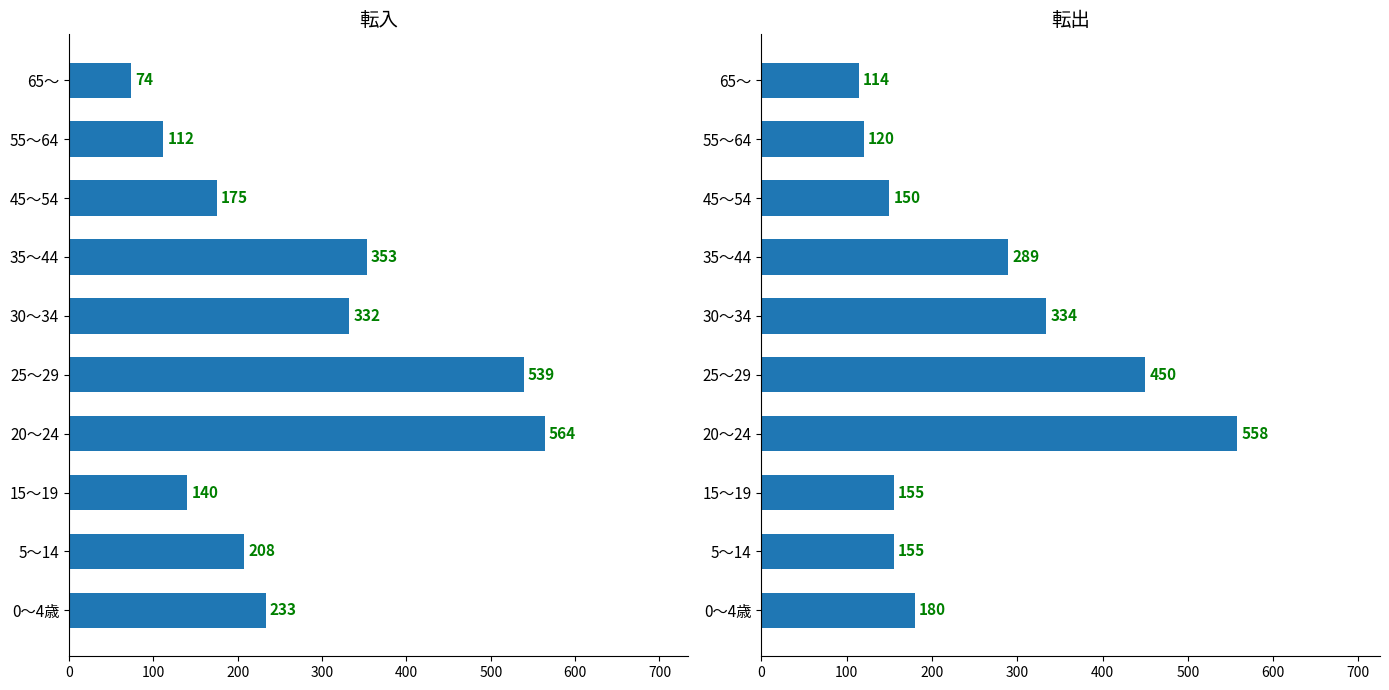

How many series are shown in this chart?

2